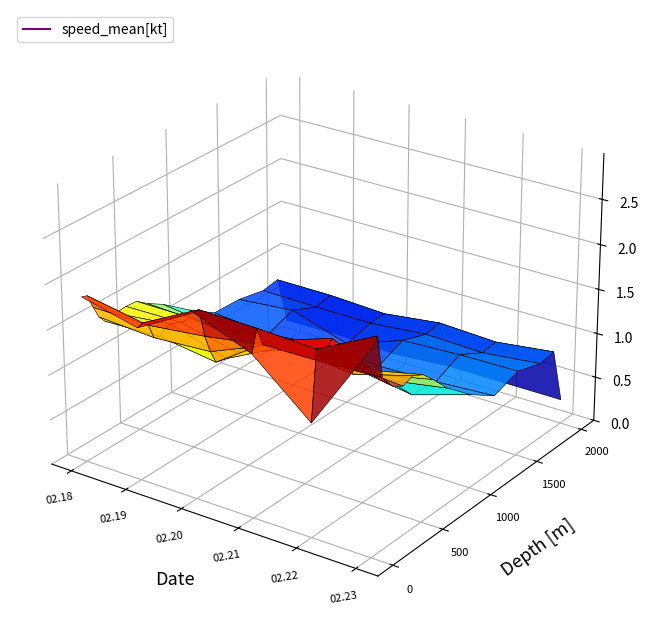

Reading left to right, transcribe all the data shown in this chart.

2019.02.18: 0=1.8	1=1.8	2=1.7	3=1.5	4=1.4	5=1.5	6=1.5	7=1.5	8=1.4	9=1.3	10=1.0	11=0.8	12=0.8	13=0.8	14=0.8	15=0.2
2019.02.19: 0=1.7	1=1.7	2=1.6	3=1.5	4=1.5	5=1.5	6=1.5	7=1.5	8=1.3	9=1.2	10=1.0	11=0.8	12=0.9	13=0.8	14=0.8	15=0.2
2019.02.20: 0=2.0	1=2.0	2=1.7	3=1.5	4=1.4	5=1.3	6=1.3	7=1.4	8=1.3	9=1.2	10=1.0	11=0.8	12=0.7	13=0.8	14=0.8	15=0.2
2019.02.21: 0=1.8	1=2.0	2=1.8	3=1.8	4=1.8	5=1.7	6=1.6	7=1.5	8=1.4	9=1.2	10=0.9	11=0.8	12=0.9	13=0.8	14=0.8	15=0.3
2019.02.22: 0=1.2	1=2.0	2=1.8	3=1.9	4=2.0	5=1.7	6=1.5	7=1.5	8=1.4	9=1.2	10=0.8	11=0.8	12=0.9	13=0.8	14=0.8	15=0.3
2019.02.23: 0=2.2	1=2.3	2=1.9	3=1.8	4=1.7	5=1.6	6=1.7	7=1.6	8=1.5	9=1.3	10=1.0	11=0.8	12=0.9	13=0.9	14=0.9	15=0.3